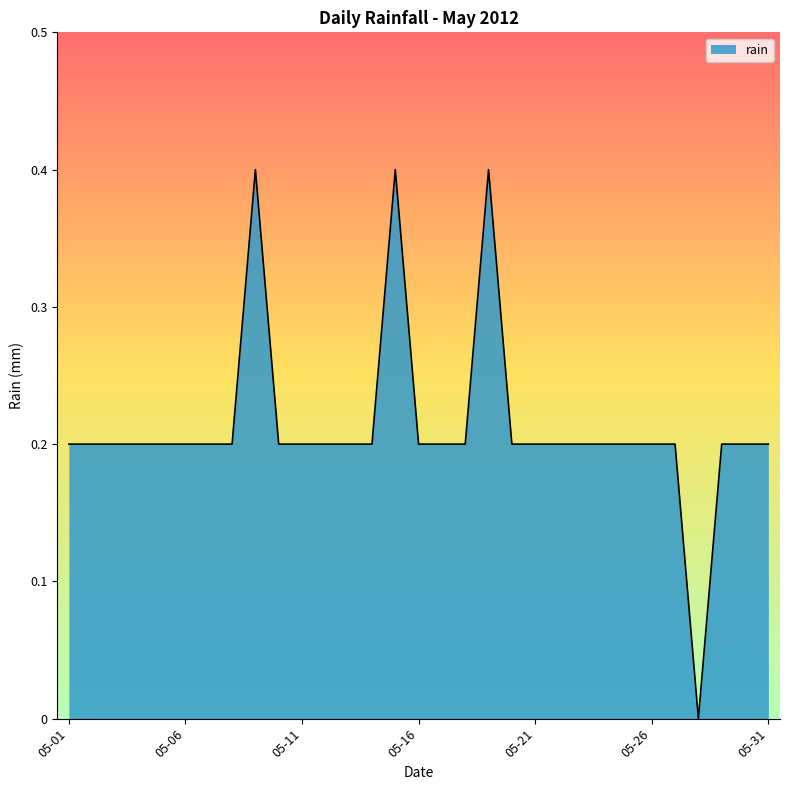

What is the maximum value shown in the chart?

0.4